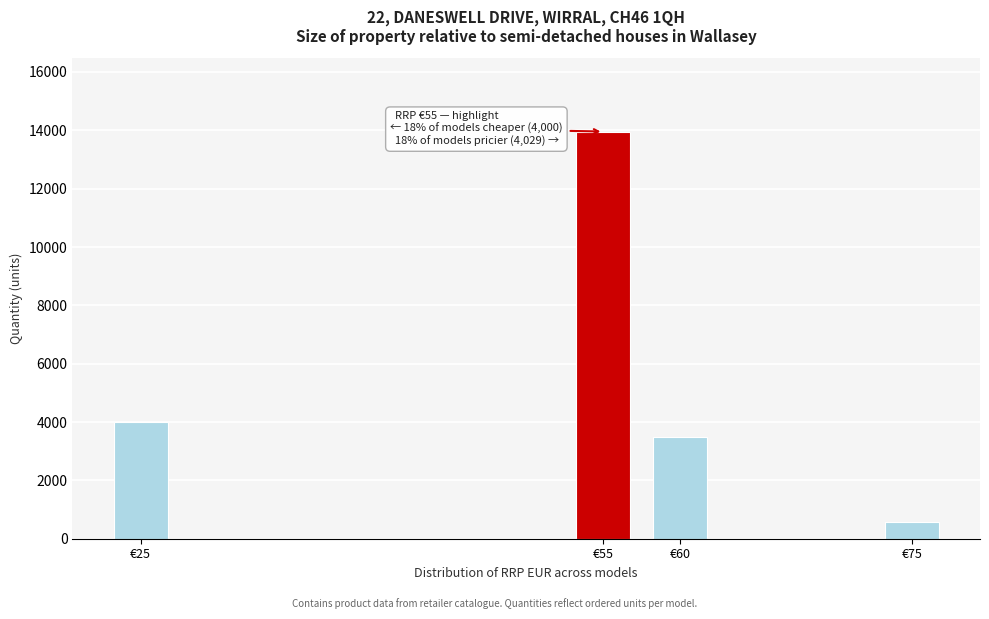

Reading left to right, transcribe all the data shown in this chart.

4000	13958	3472	557